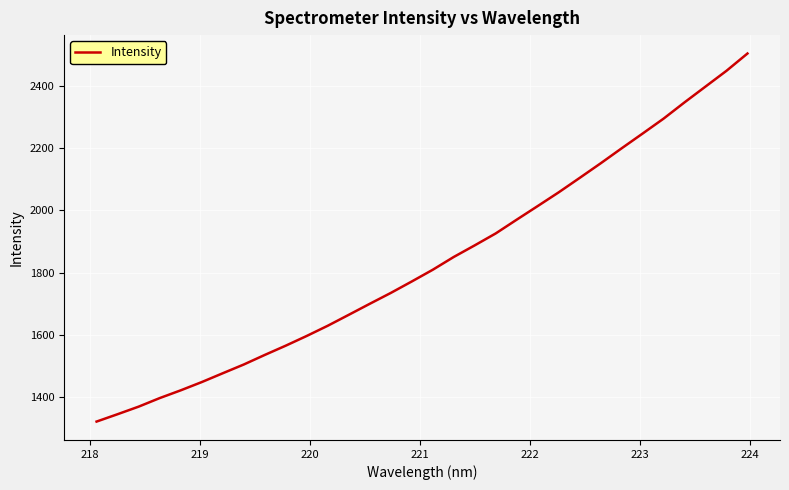

What is the minimum value shown in the chart?

1320.4